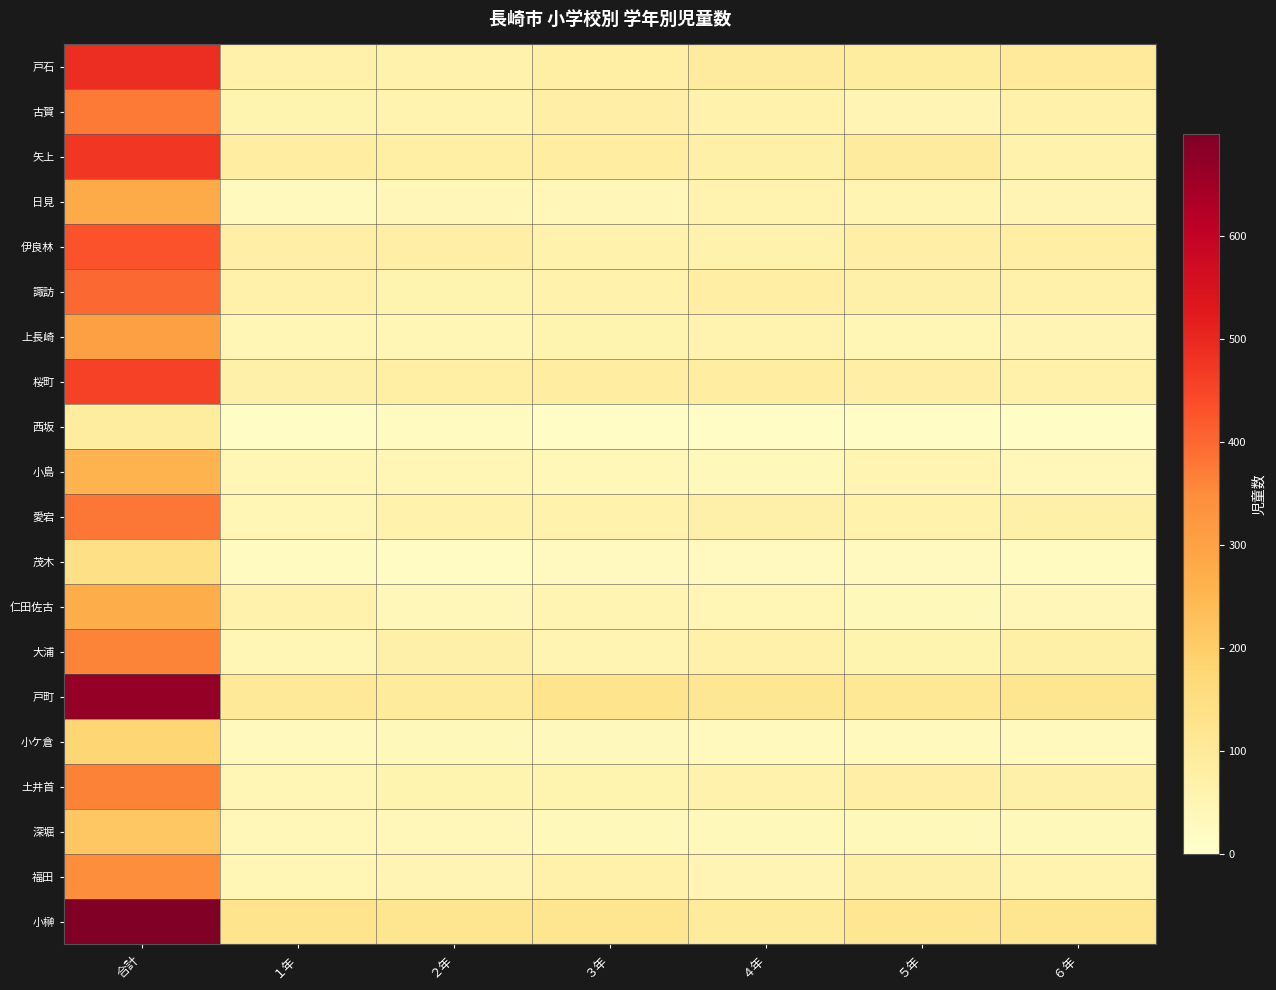

What is the maximum value shown in the chart?

699